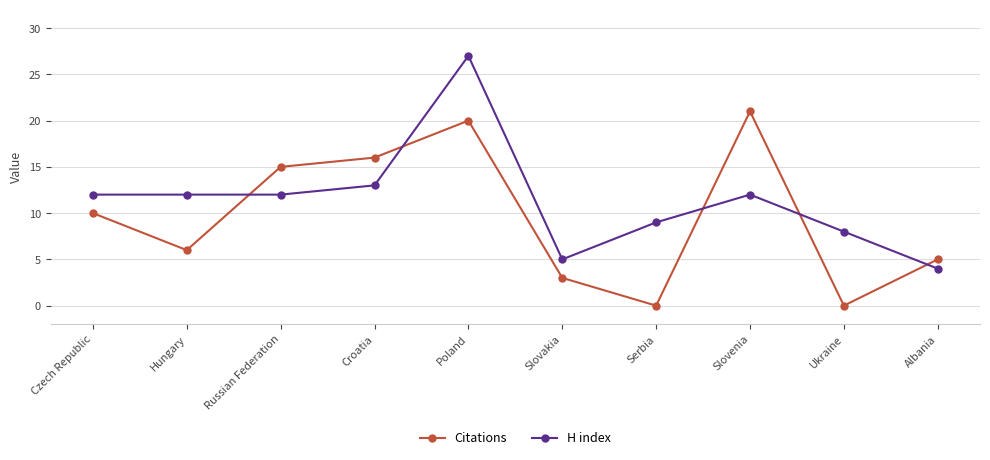

At Hungary, list the series in order from smallest to largest.

Citations, H index